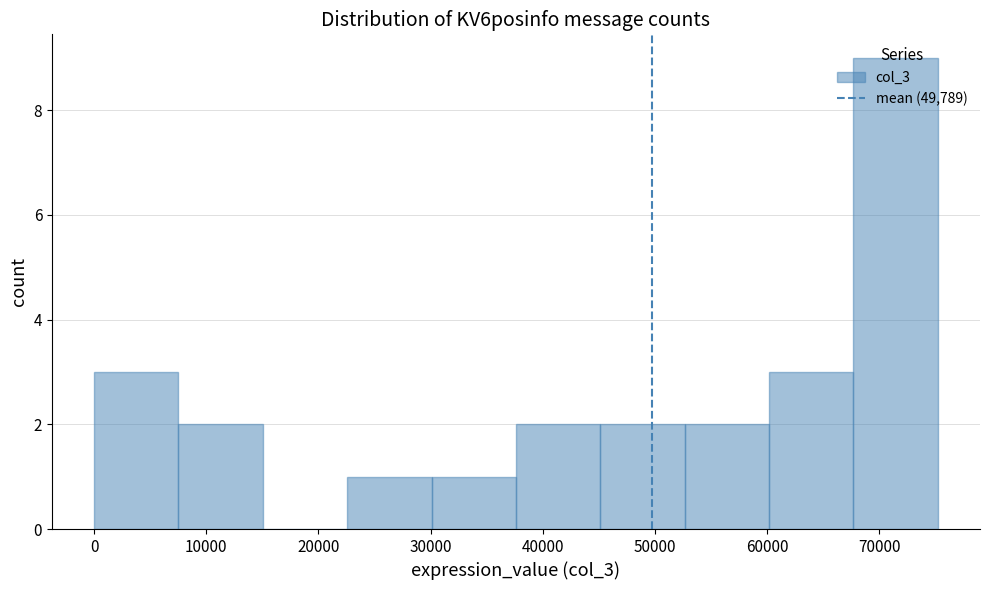

Reading left to right, transcribe this chart: for each bar, give the range it covers on the x-axis and its height. Neither the bar edges nor the heights are printed on the chart, so give them approximately, as read against the axes.

0 to 8000: 3
8000 to 15000: 2
15000 to 23000: 0
23000 to 30000: 1
30000 to 38000: 1
38000 to 45000: 2
45000 to 53000: 2
53000 to 60000: 2
60000 to 68000: 3
68000 to 75000: 9